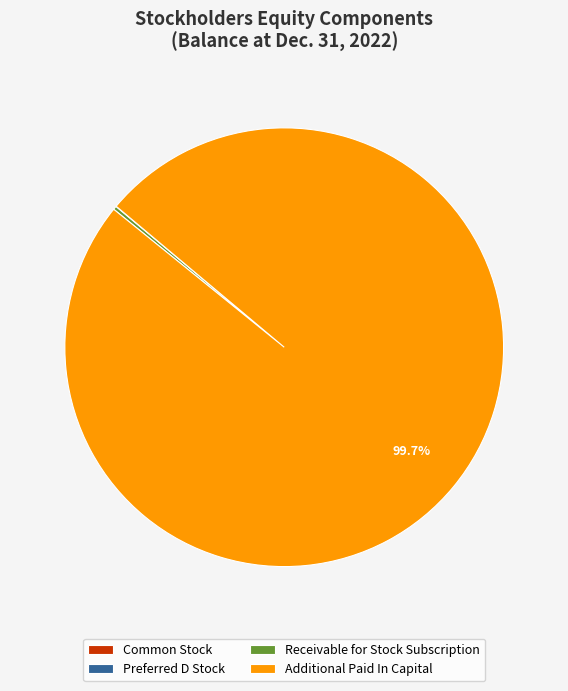

Which slice represents more than half of the pie?

Additional Paid In Capital